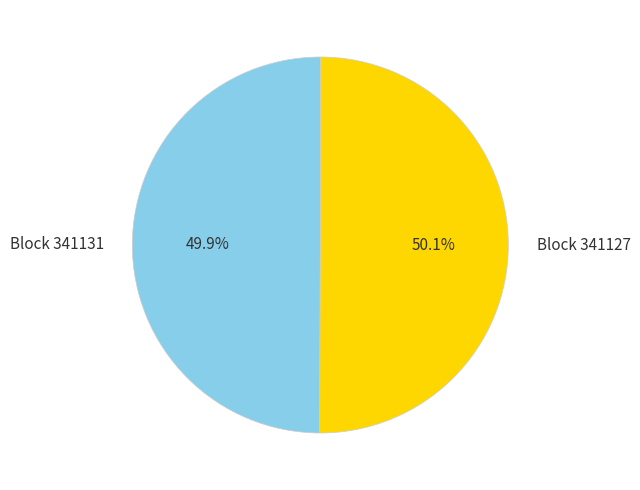

Approximately how many times larger is the value at Block 341127 compared to Block 341131?

1.0